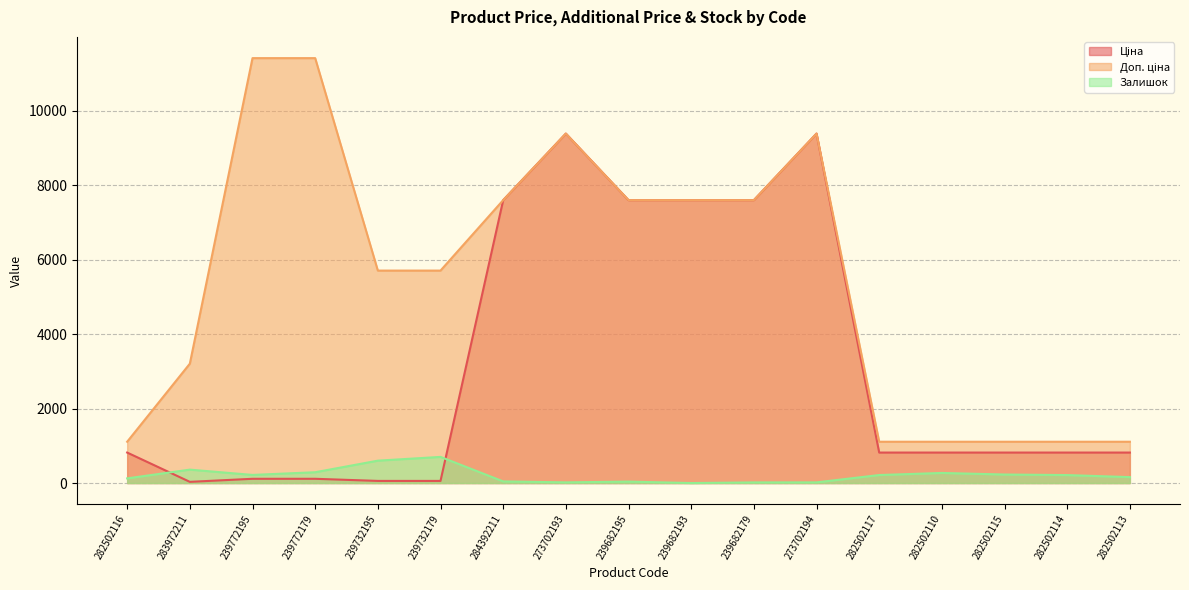

Which series has the widest spread of values?

Доп. ціна